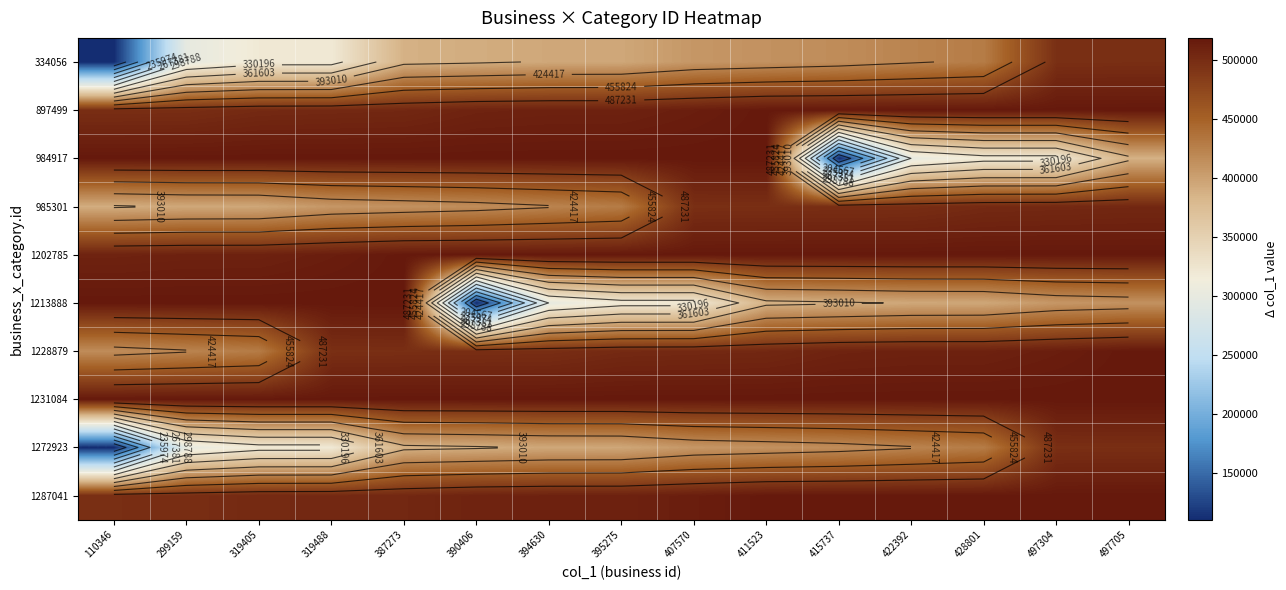

True or false: 334056 has a value of 613558 at 387273.

False